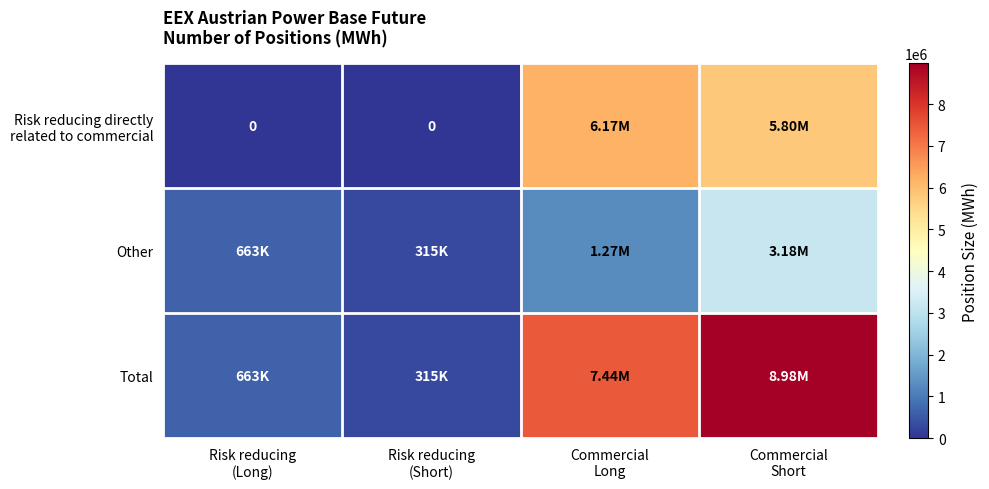

The value of Other at Risk reducing (Short) is 314815. True or false?

True